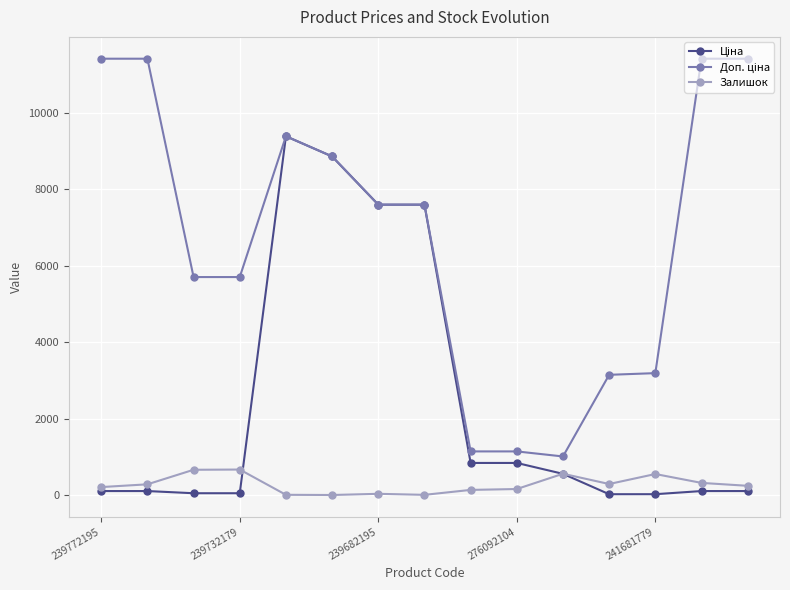

What is the value of the Залишок point at the 2nd from the left?

290.0